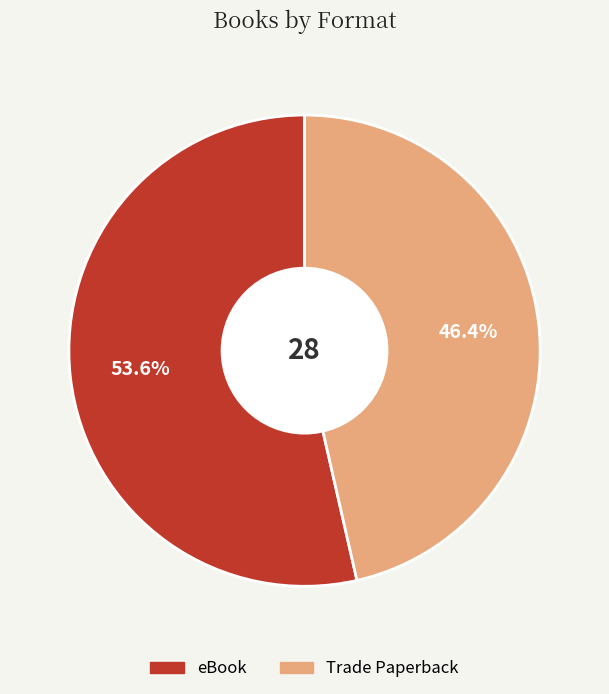

Is the sum of eBook and Trade Paperback greater than half?

Yes